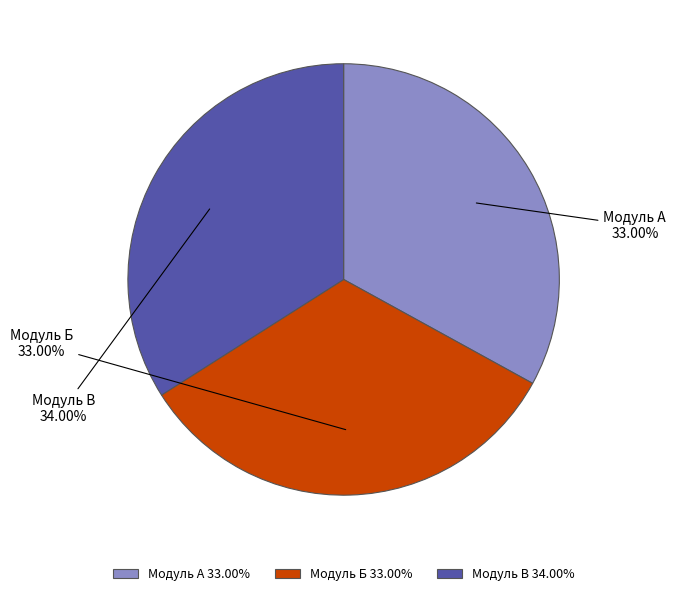

Is the sum of Модуль А and Модуль В greater than half?

Yes